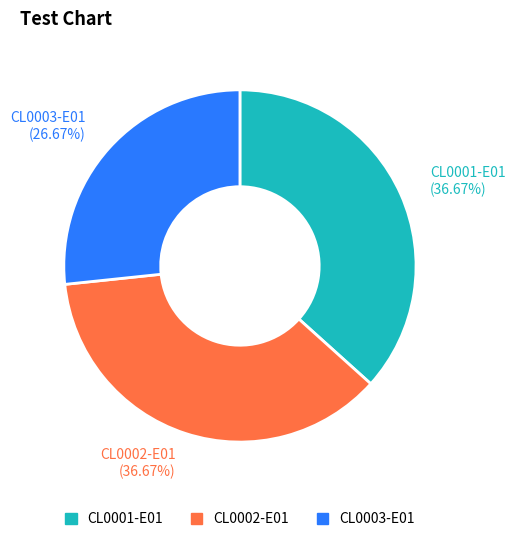

Which slice is the smallest?

CL0003-E01